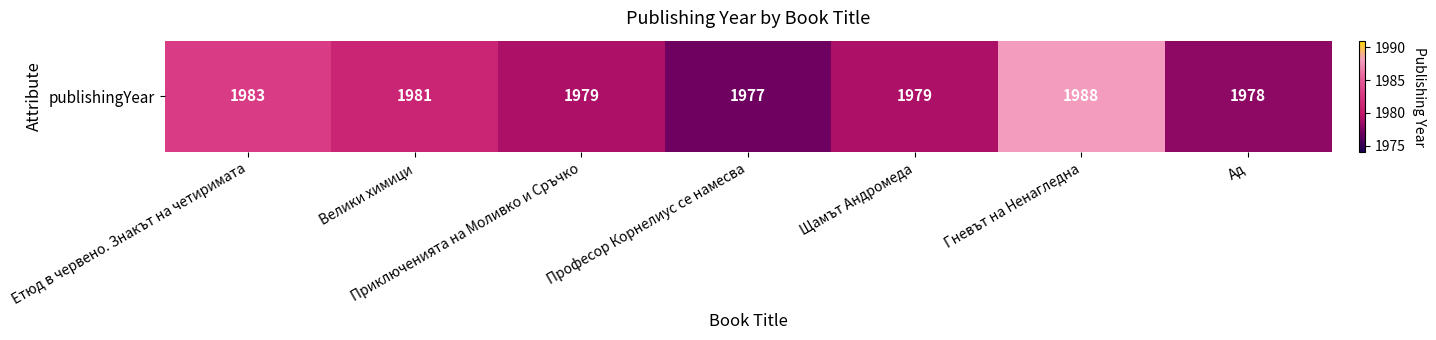

What is the sum of all values?

13865